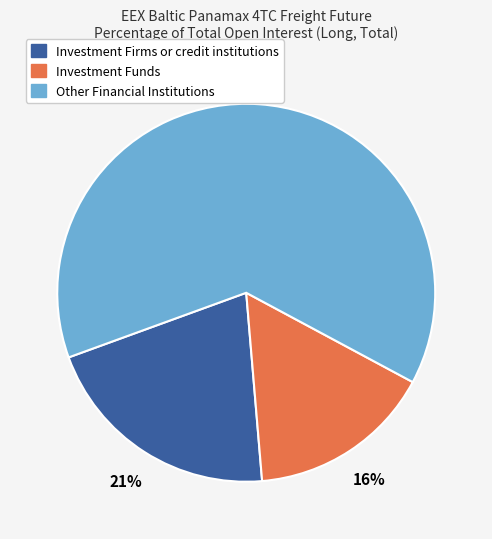

Does any single category account for the majority?

Yes